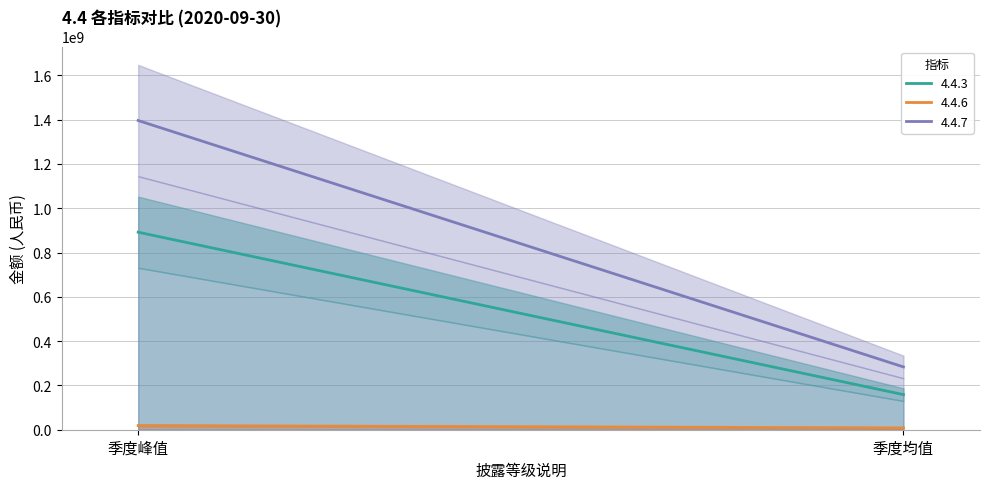

At which label is 4.4.3 closest to 525248225?

季度均值